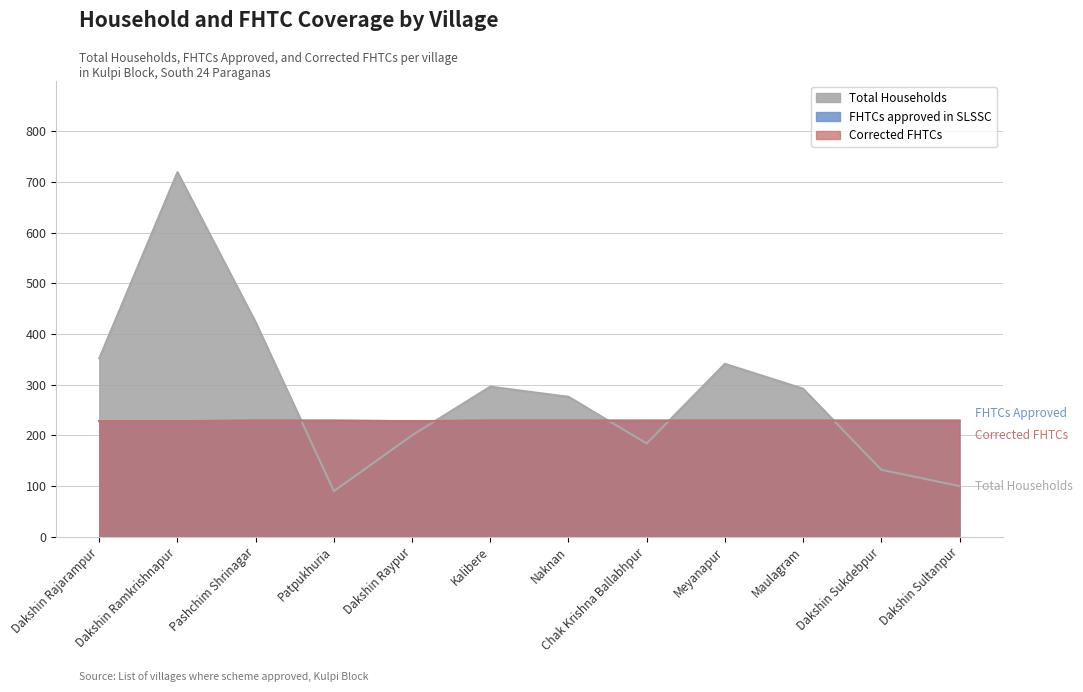

What is the difference between the maximum and minimum values in the FHTCs approved in SLSSC series?

1